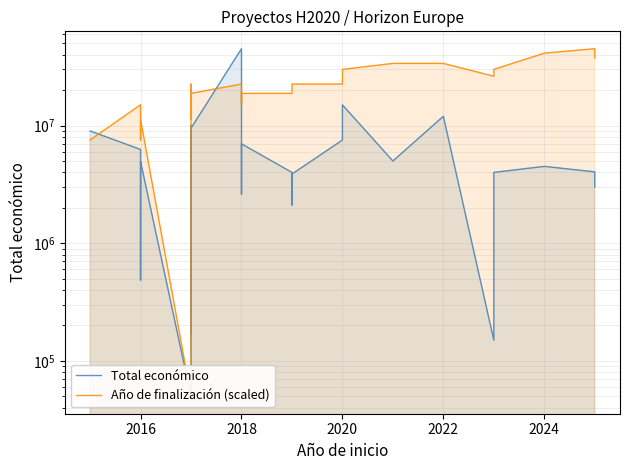

Count the number of data series in this chart.

2